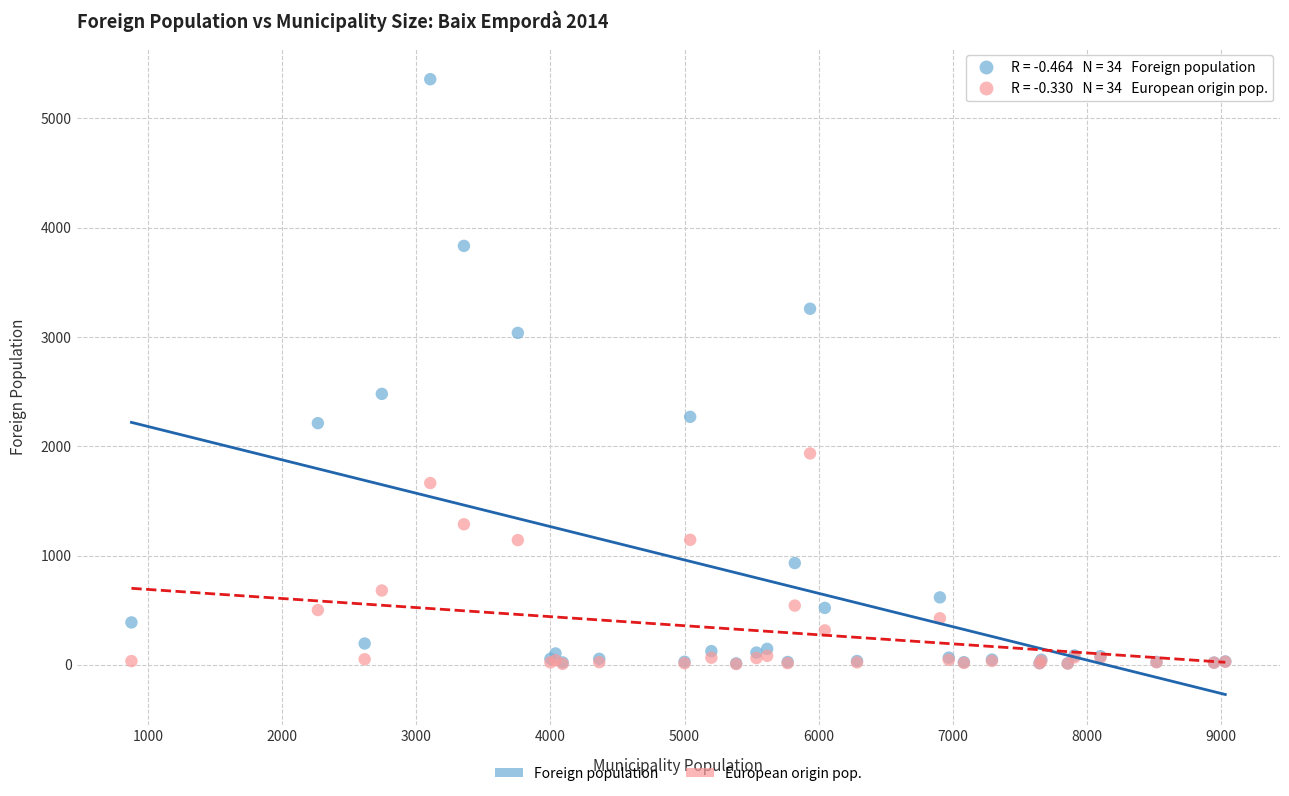

Across all series, what Y value is closest to 2682?

2479